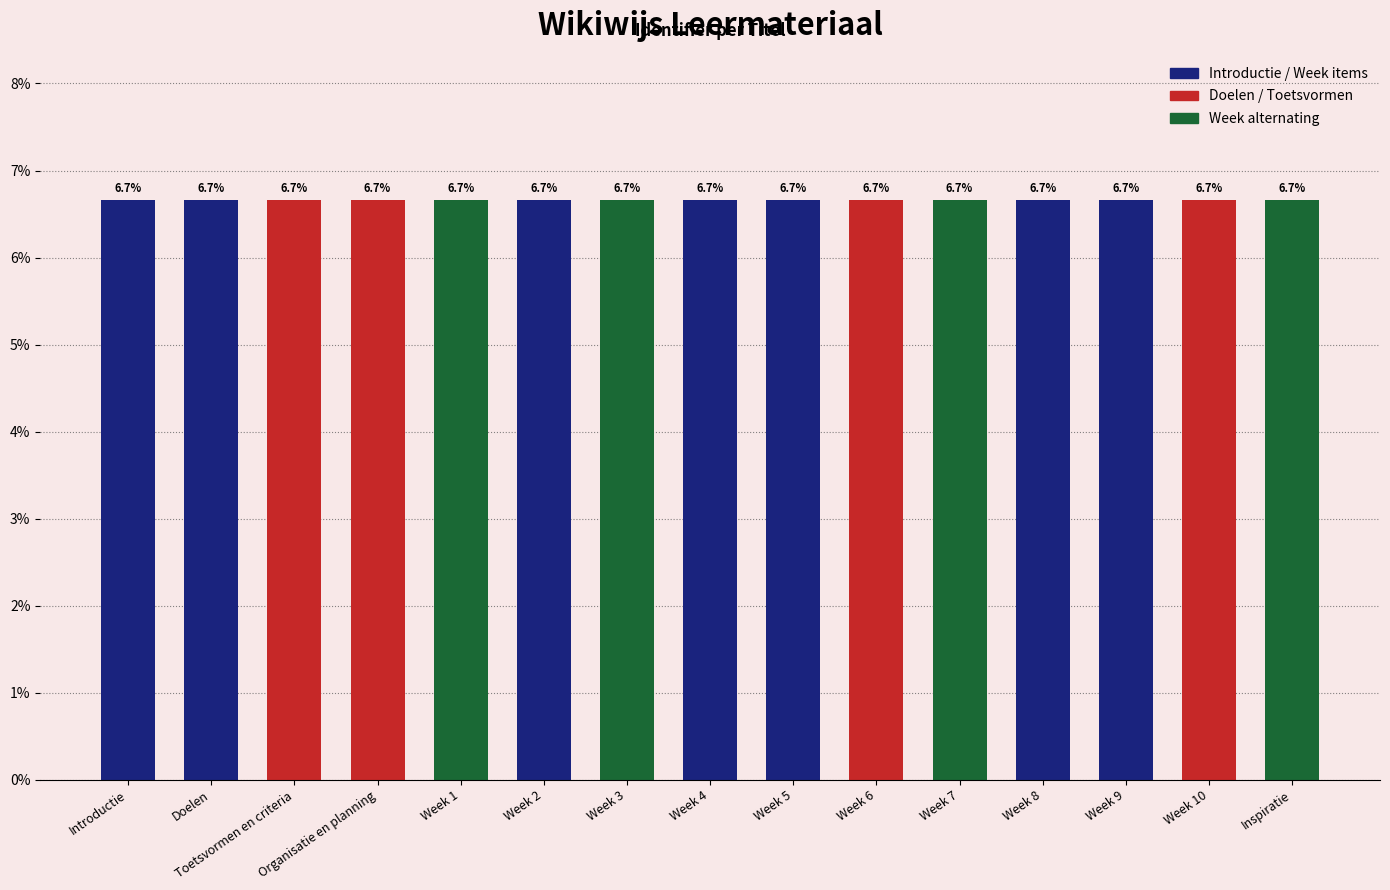

Reading right to left, transcribe all the data shown in this chart.

Inspiratie=6.7	Week 10=6.7	Week 9=6.7	Week 8=6.7	Week 7=6.7	Week 6=6.7	Week 5=6.7	Week 4=6.7	Week 3=6.7	Week 2=6.7	Week 1=6.7	Organisatie en planning=6.7	Toetsvormen en criteria=6.7	Doelen=6.7	Introductie=6.7